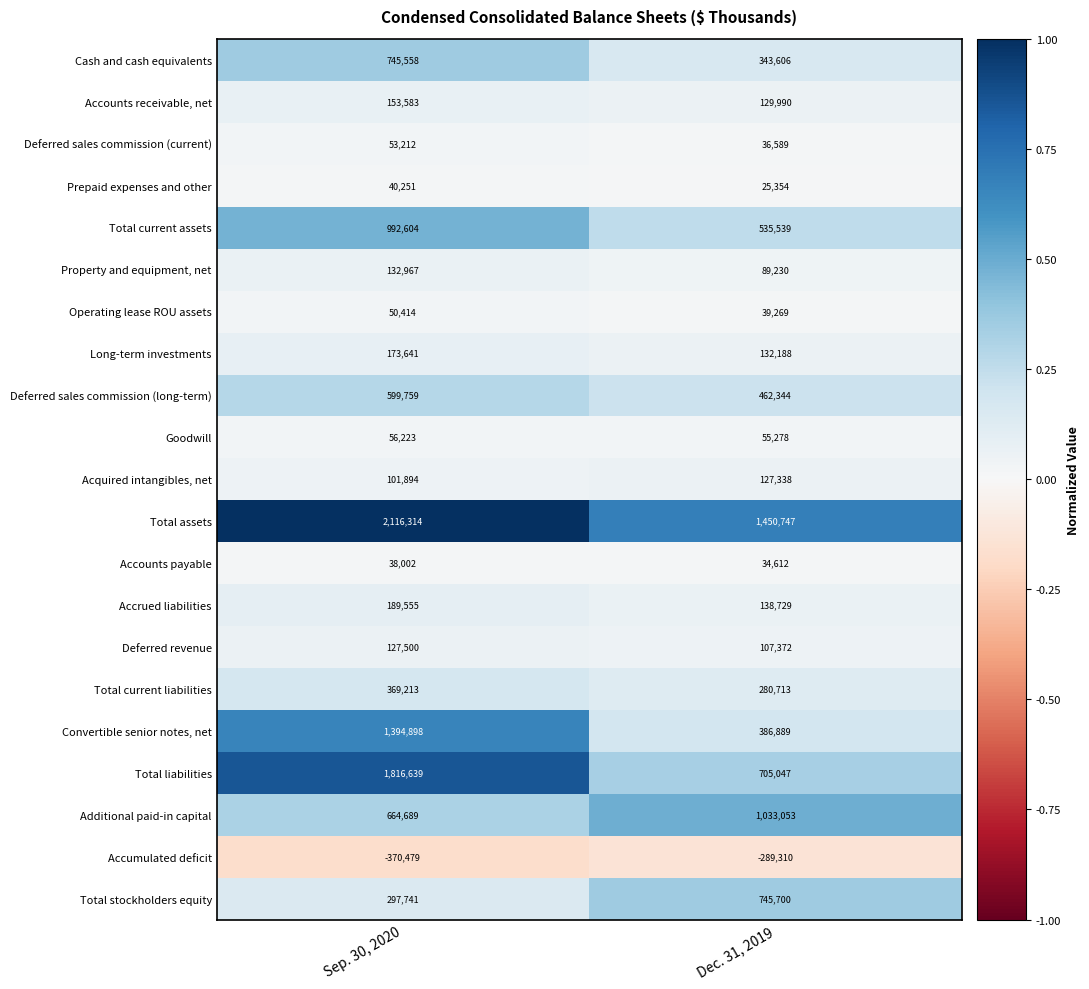

Which series changed the most between Sep. 30, 2020 and Dec. 31, 2019?

Total liabilities